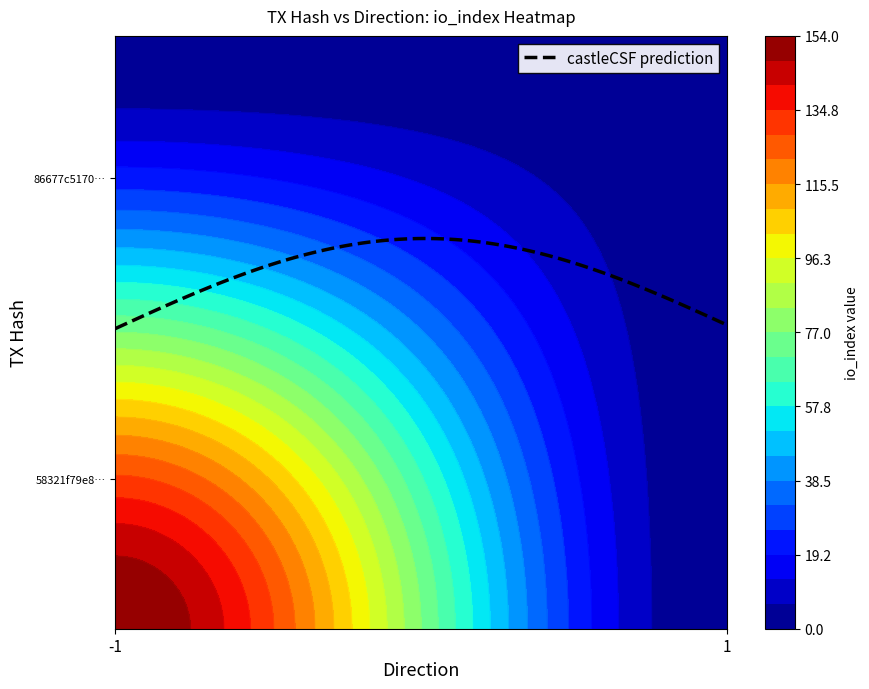

The value of 86677c5170362700e7bac121603c632f9223099 at io_index is 228. True or false?

False